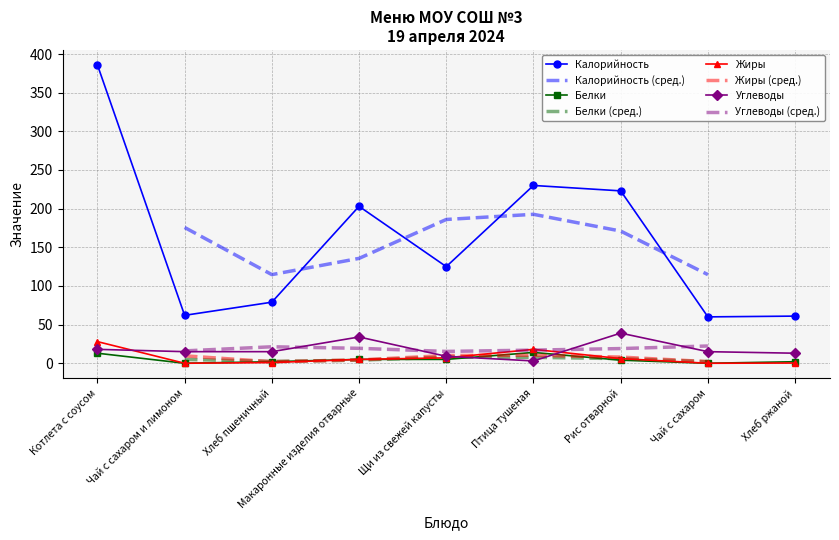

Is this an area chart (filled region under the line)?

No